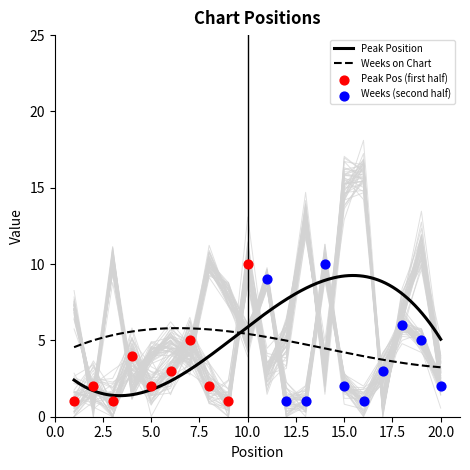

What is the total value across all series at 4?

6.1